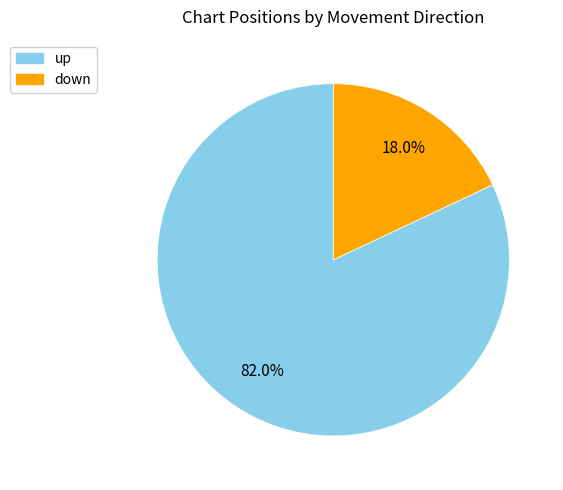

Is it true that up is 89% of the pie?

False